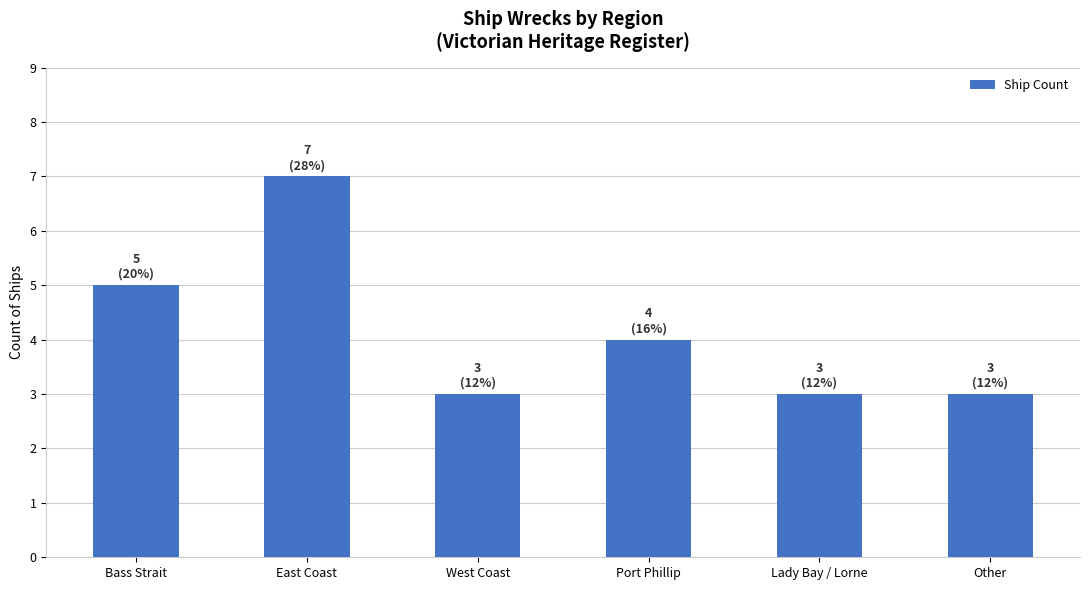

What is the maximum value shown in the chart?

7